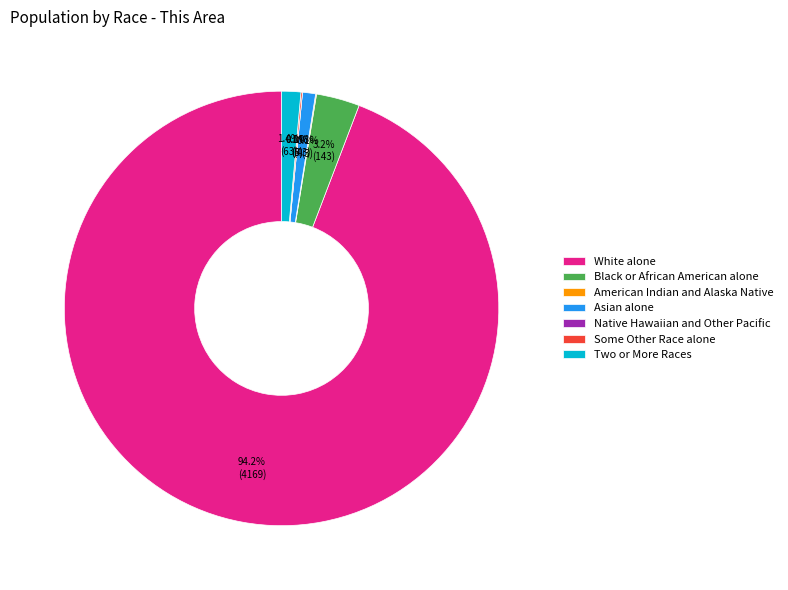

Count the number of slices in the pie.

7